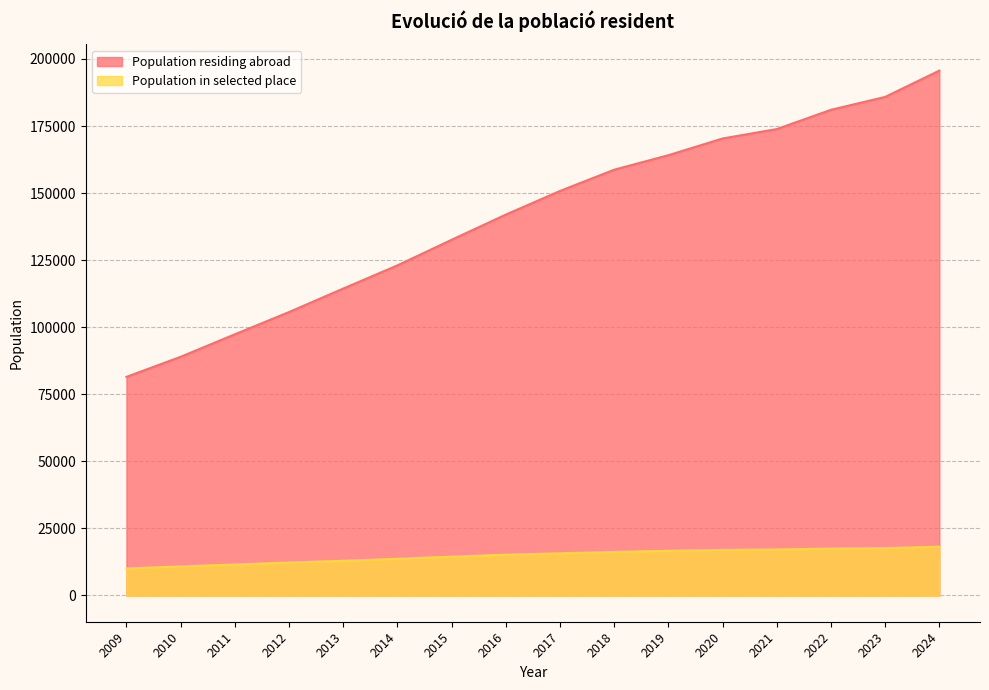

What is the minimum value shown in the chart?

10080